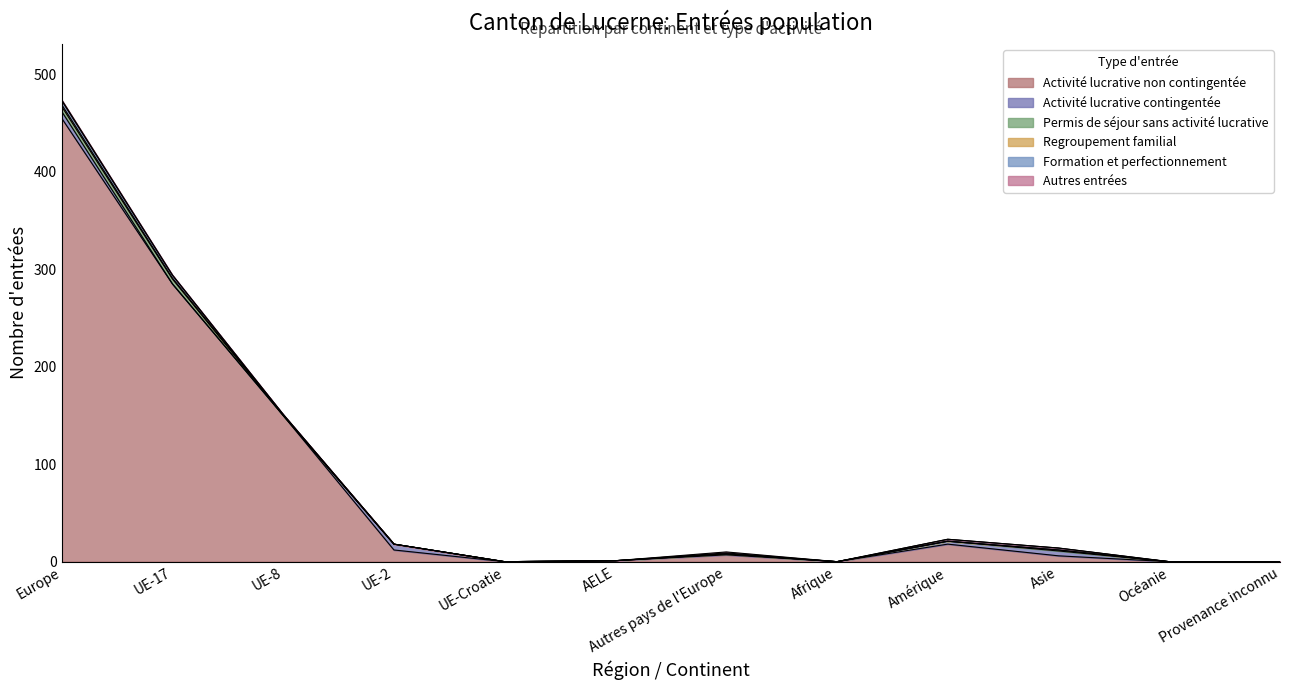

What are all the series names shown in the legend?

Activité lucrative non contingentée, Activité lucrative contingentée, Permis de séjour sans activité lucrative, Regroupement familial, Formation et perfectionnement, Autres entrées